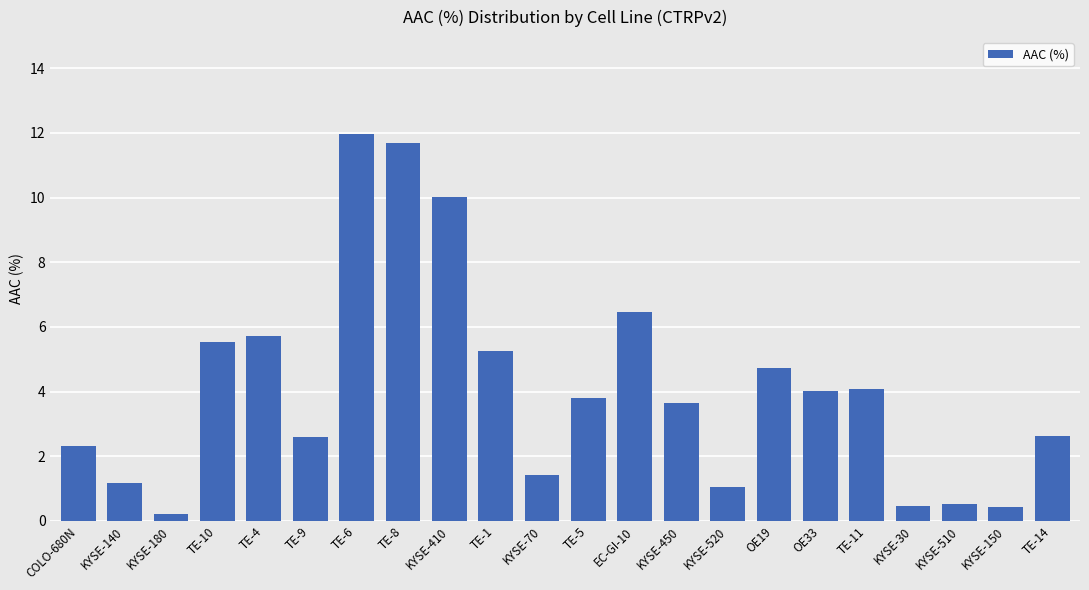

What is the change in value from TE-5 to TE-11?

+0.3